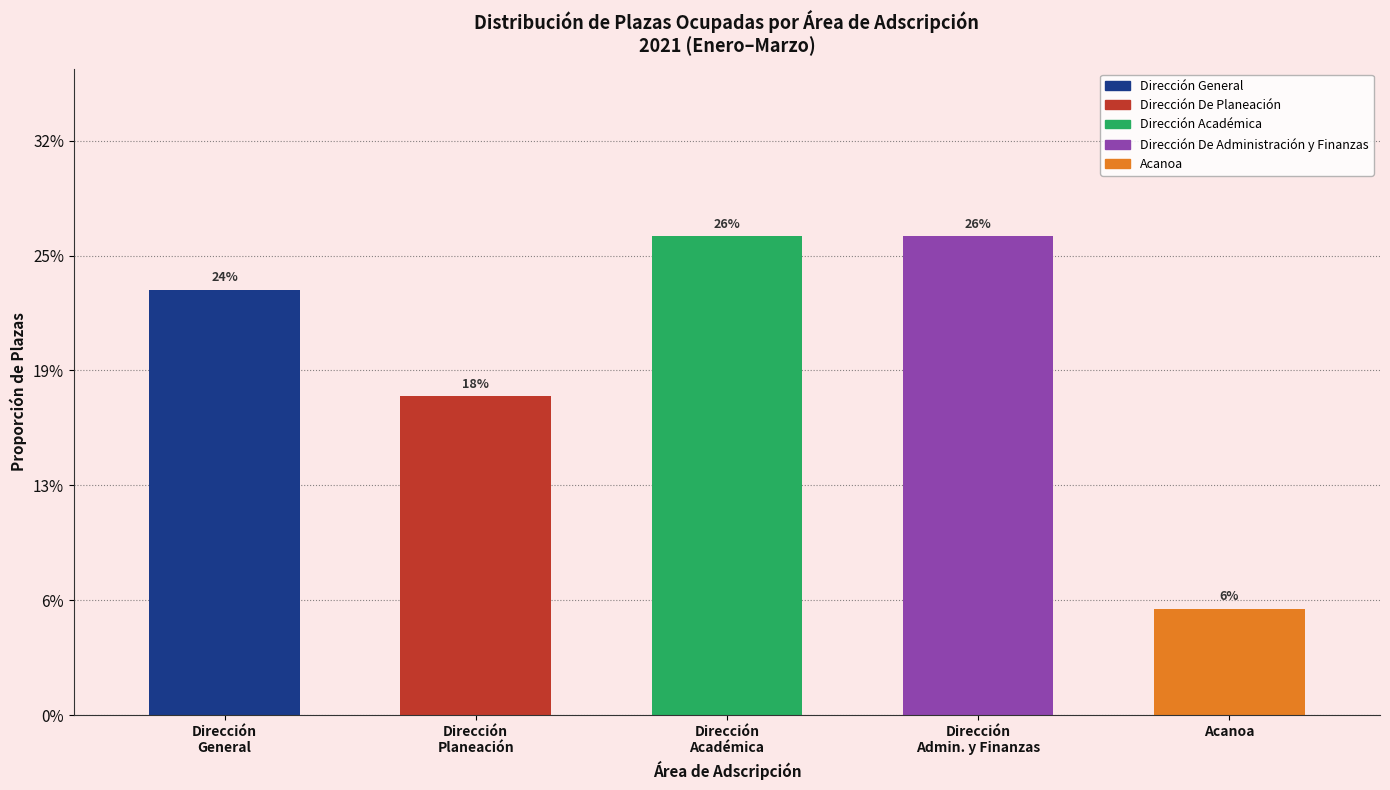

Does the chart contain any negative values?

No